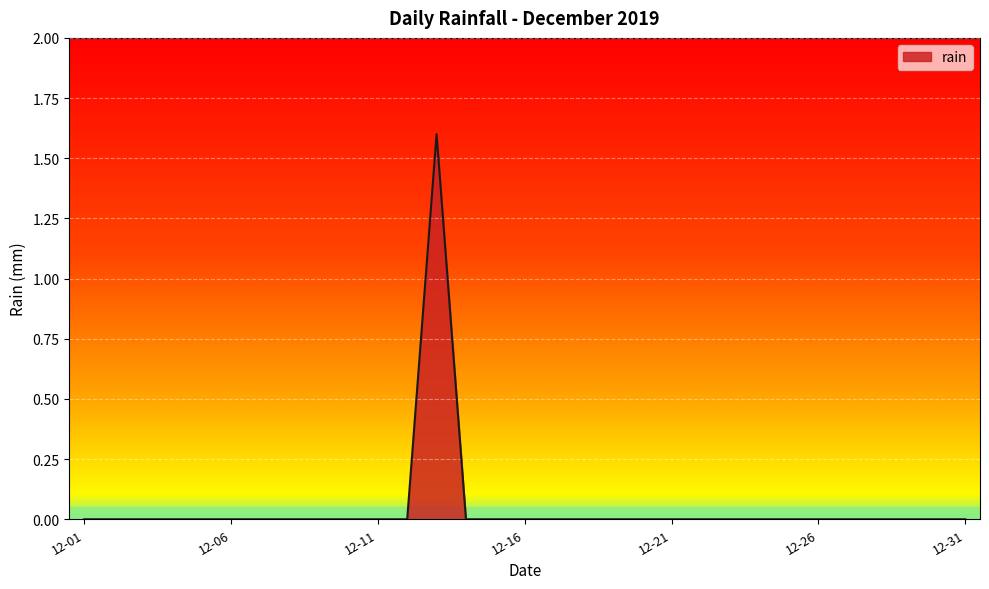

What is the difference between the maximum and minimum values?

1.6